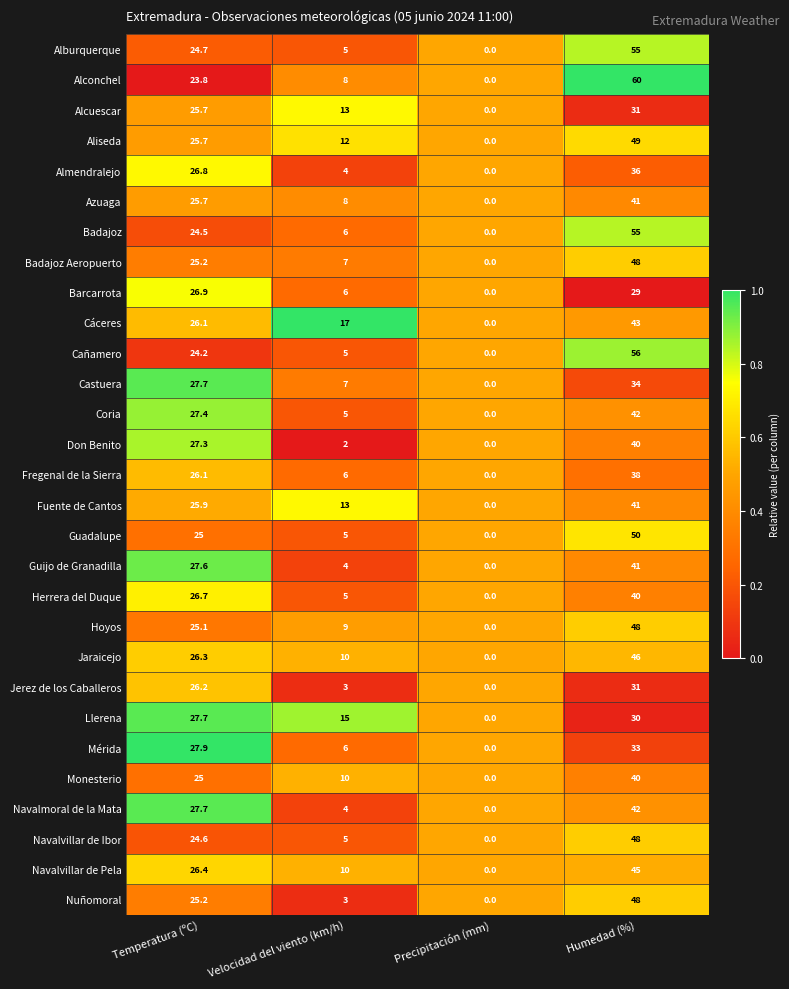

Which category has the lowest value across all series?

Precipitación (mm)